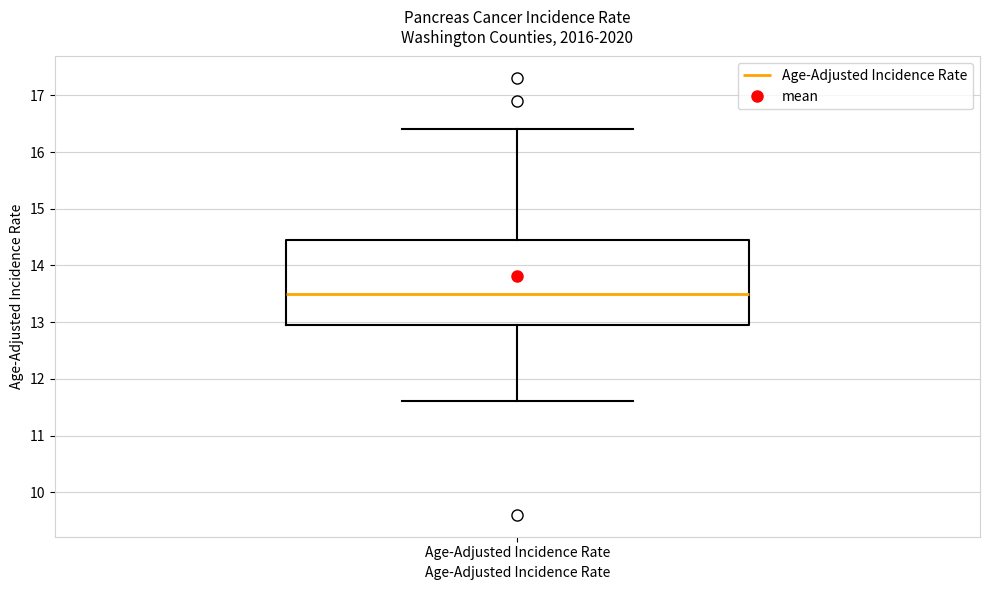

Where is the lower edge of the box for Age-Adjusted Incidence Rate on the y-axis? The values are not printed on the chart, so give them approximately, as read against the axis.

13.0